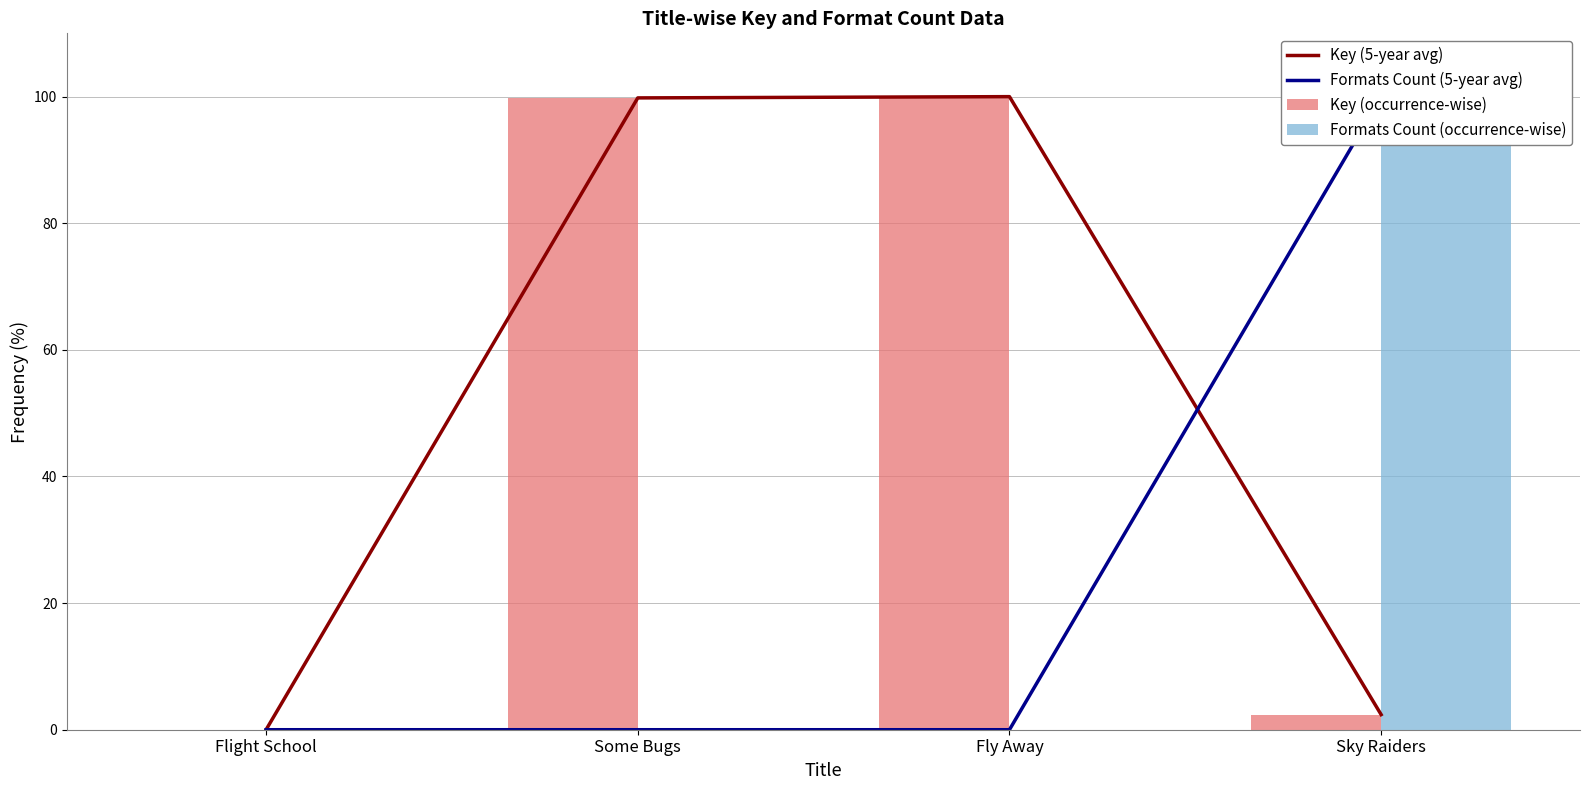

Reading right to left, list all the values displayed in this chart.

Key (5-year avg): Sky Raiders=2.4	Fly Away=100.0	Some Bugs=99.8	Flight School=0.0
Formats Count (5-year avg): Sky Raiders=100.0	Fly Away=0.0	Some Bugs=0.0	Flight School=0.0
Key (occurrence-wise): Sky Raiders=2.4	Fly Away=100.0	Some Bugs=99.8	Flight School=0.0
Formats Count (occurrence-wise): Sky Raiders=100.0	Fly Away=0.0	Some Bugs=0.0	Flight School=0.0